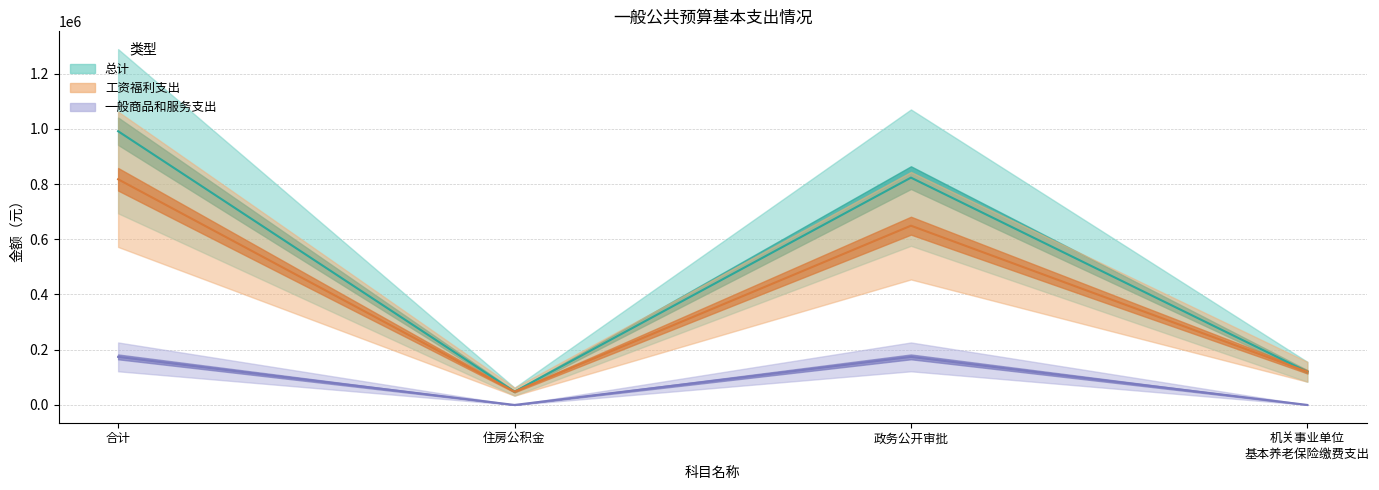

What is the label of the 2nd point from the left?

住房公积金